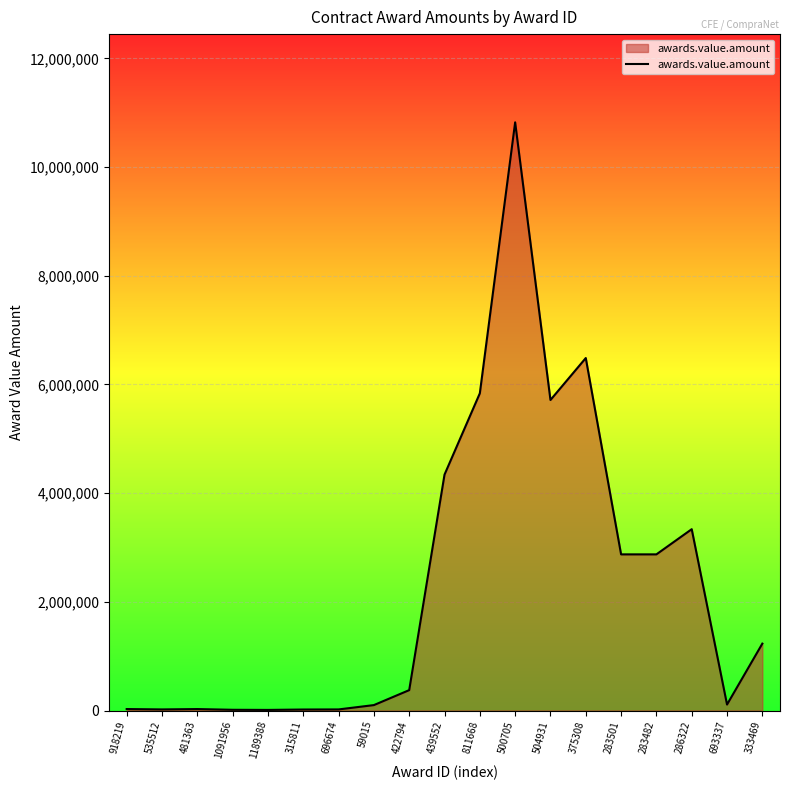

At which label is the value closest to 5416820?

504931